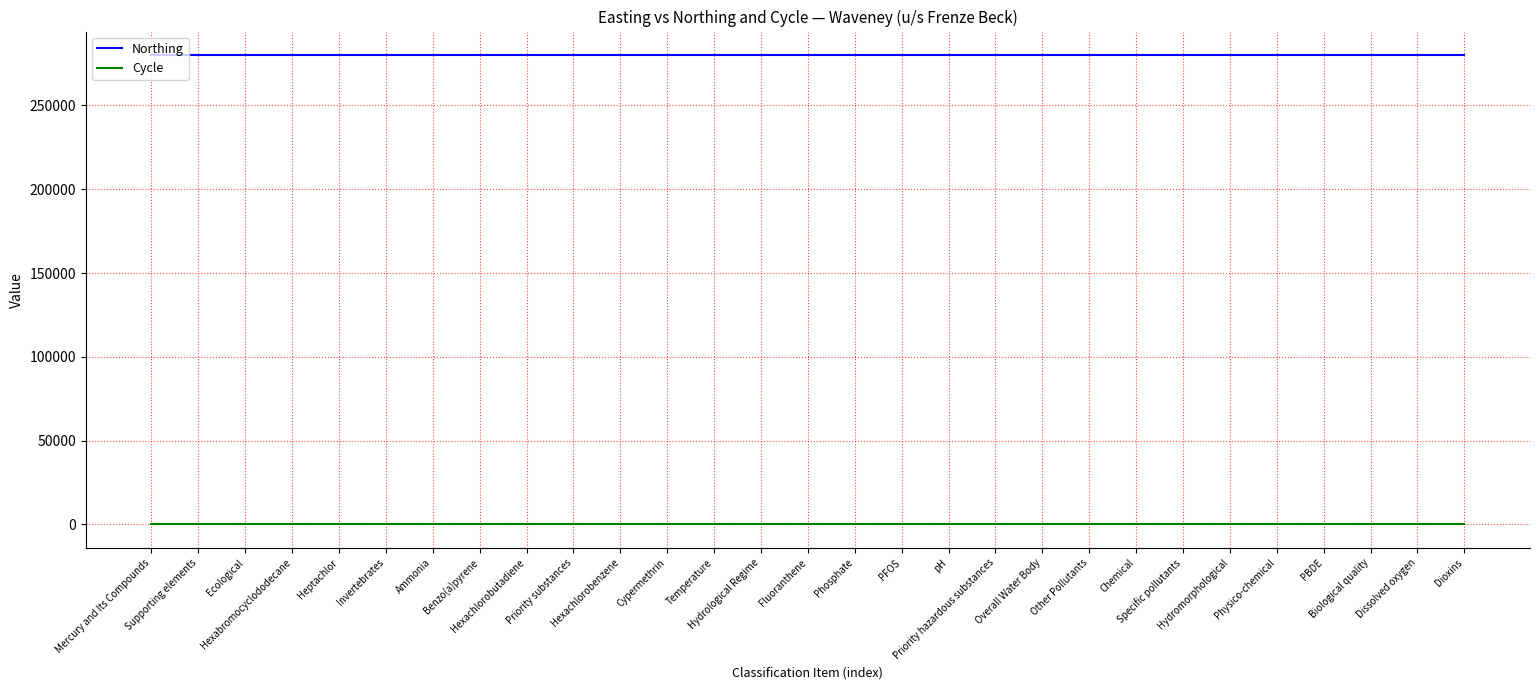

Rank the series by their maximum value, from highest to lowest.

Northing, Cycle